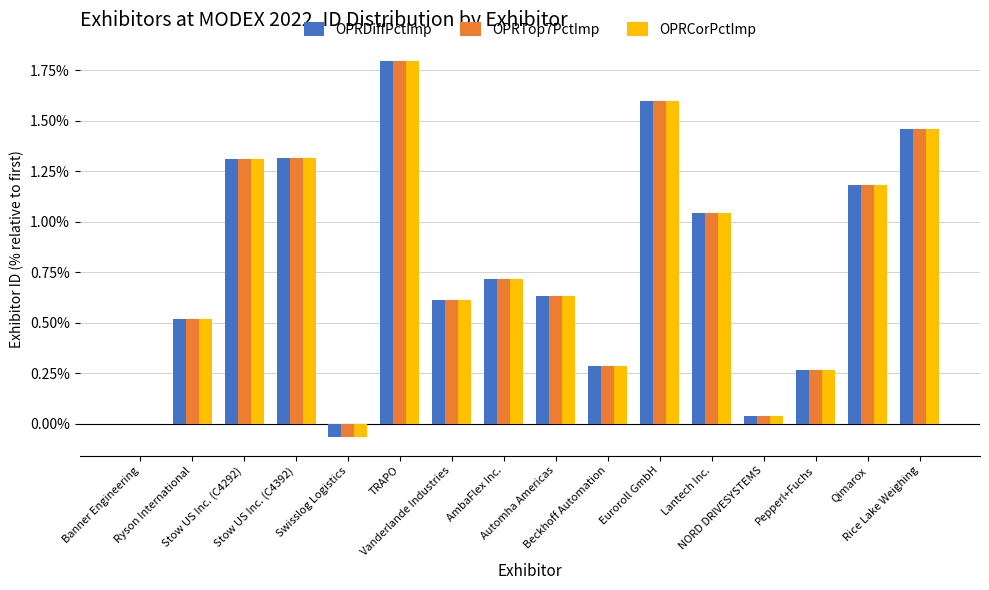

What is the maximum value for OPRTop7PctImp?

1.8